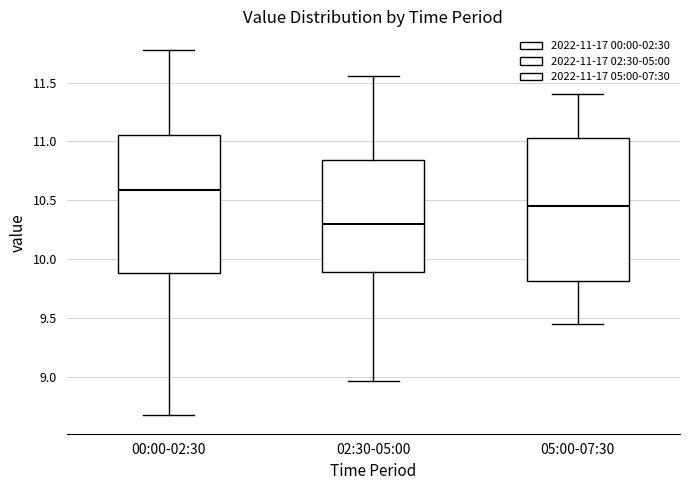

Where does the median line of the box for 02:30-05:00 sit on the y-axis? The values are not printed on the chart, so give them approximately, as read against the axis.

10.30